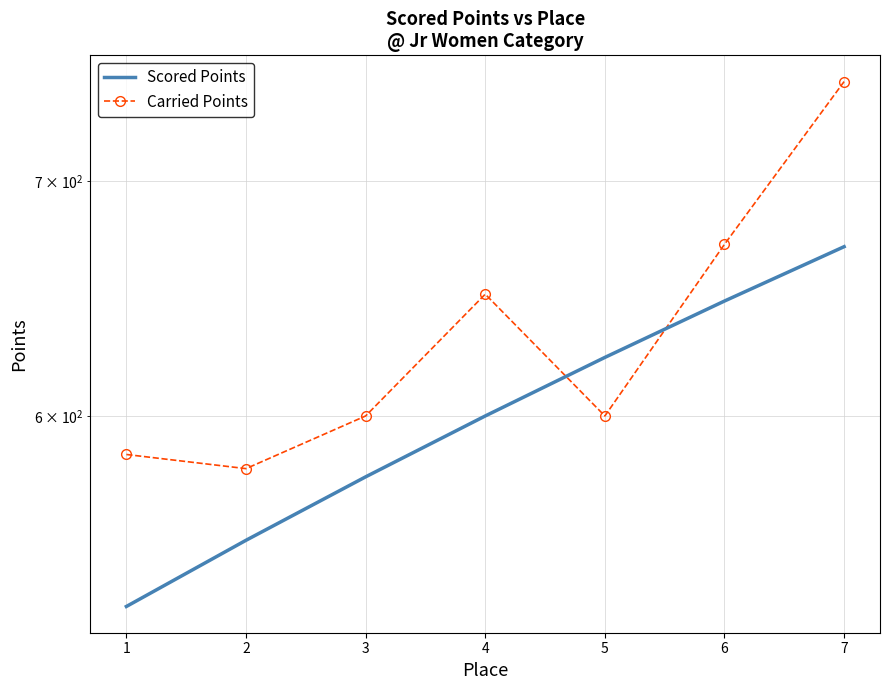

Reading left to right, transcribe all the data shown in this chart.

Scored Points: 529.4	552.9	576.5	600.0	623.5	647.1	670.6
Carried Points: 585.0	579.6	600.0	650.0	600.0	671.7	747.5